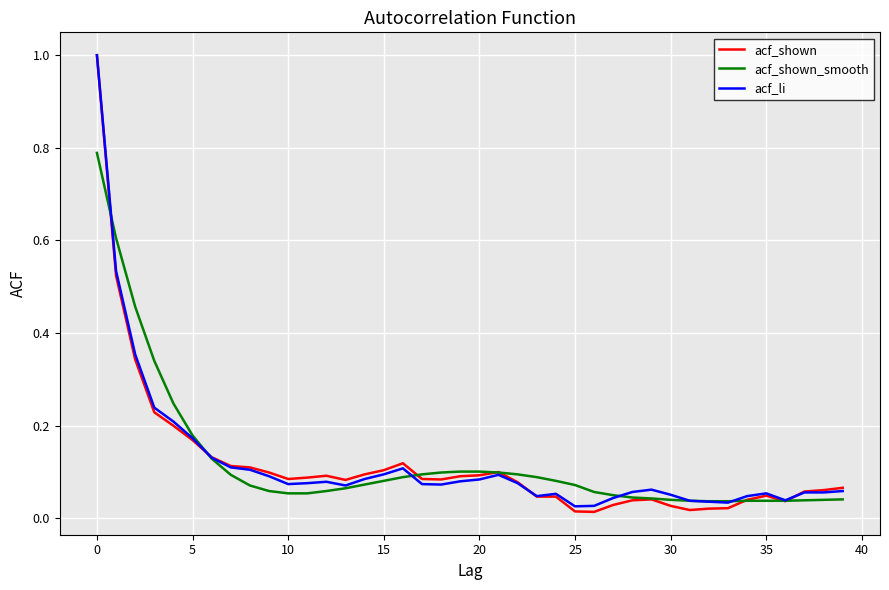

True or false: acf_shown and acf_shown_smooth cross at least once.

True